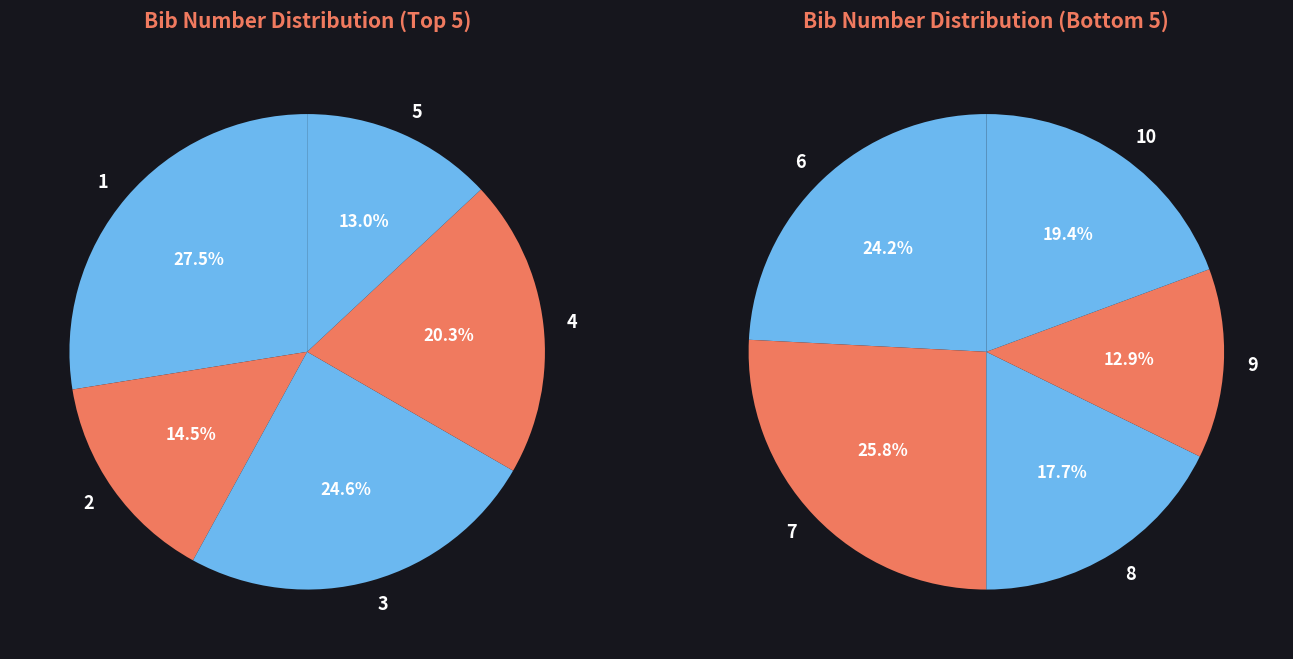

Which has a higher value, 8 or 7?

7